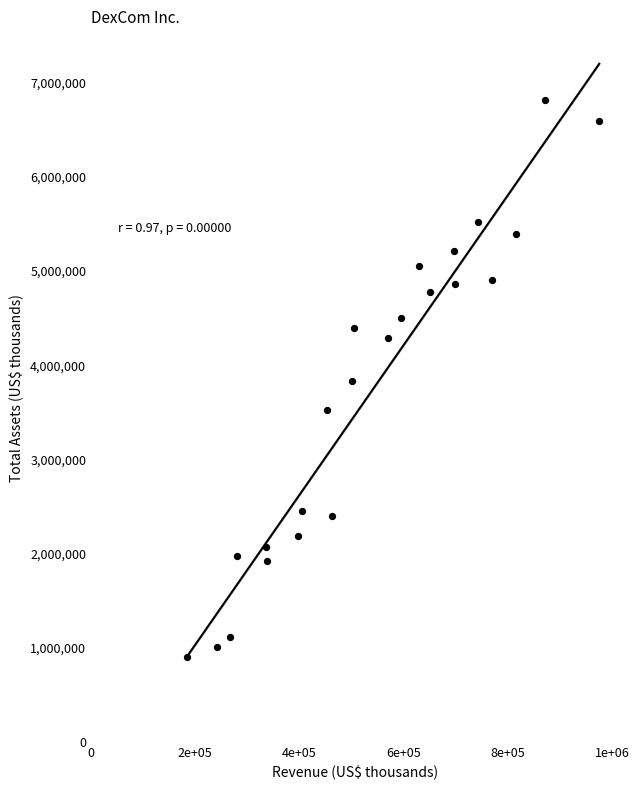

What is the range of X values (max minus min)?

790600